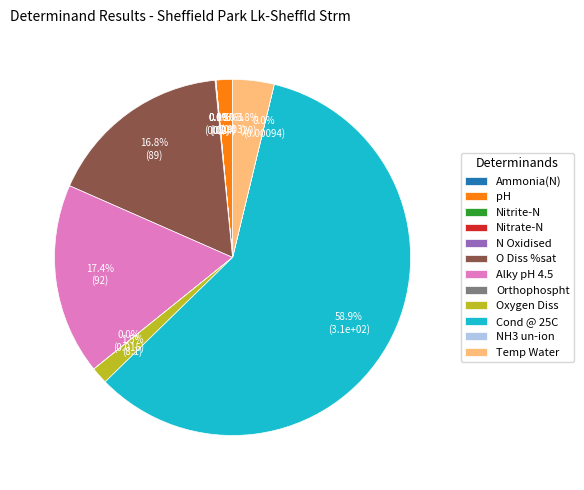

What is the largest slice in the pie chart?

Cond @ 25C